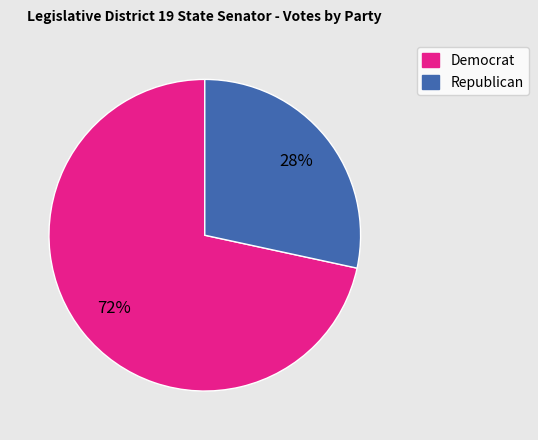

What percentage is the Republican slice, to the nearest percent?

28%